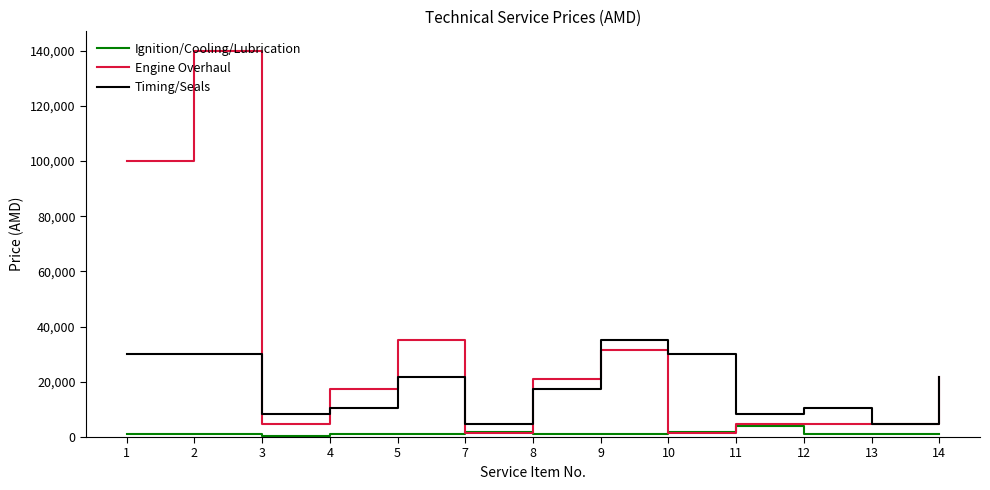

The Engine Overhaul series shows 34314 at 8. True or false?

False